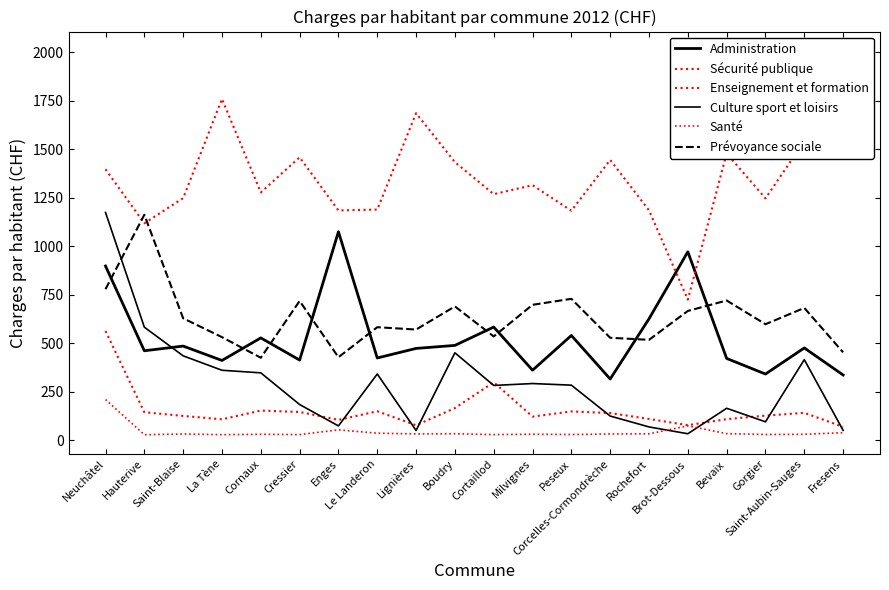

Does the chart display data point markers on the line(s)?

No